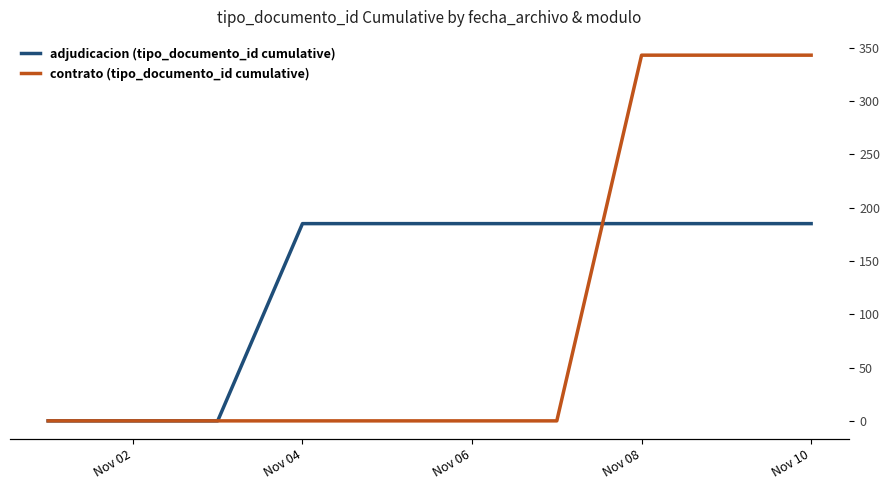

How many intersections are there between contrato (tipo_documento_id cumulative) and adjudicacion (tipo_documento_id cumulative)?

1